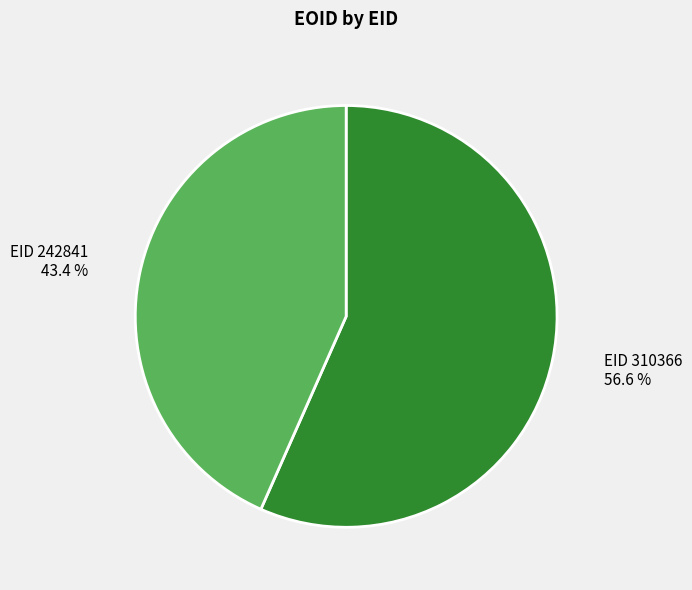

Rank the categories by value from lowest to highest.

EID 242841 43.4 %, EID 310366 56.6 %